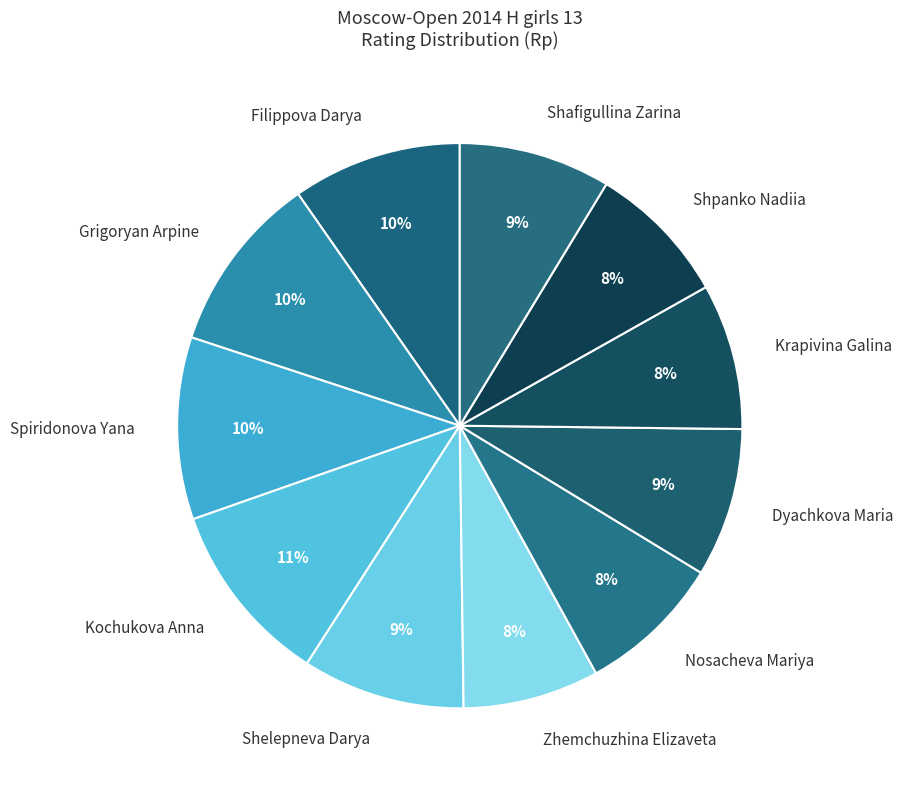

Does Kochukova Anna represent more than half of the total?

No